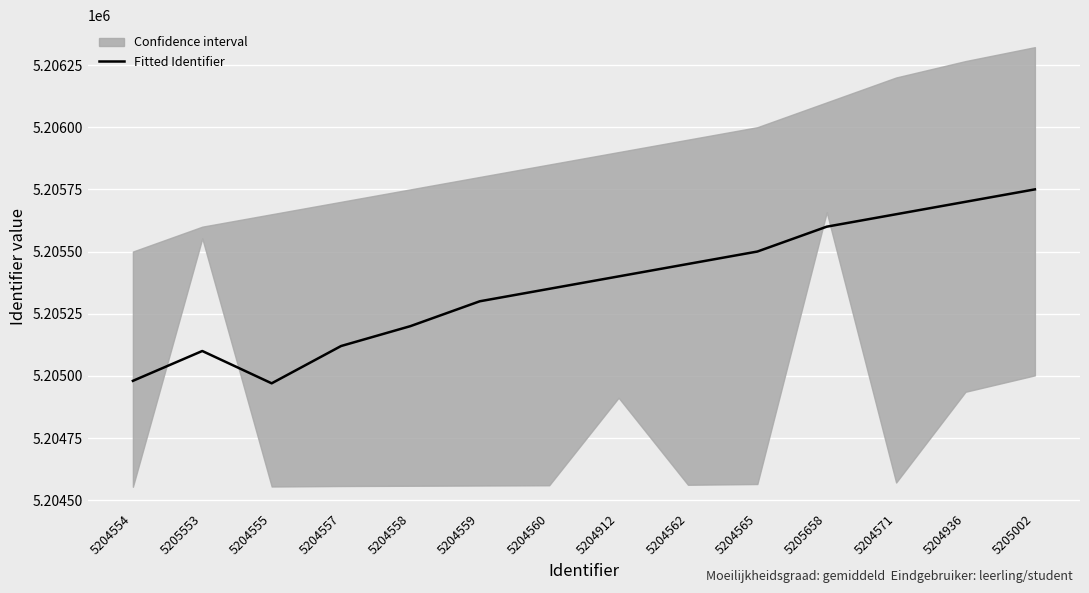

What is the value of the 3rd point from the left?

5204970